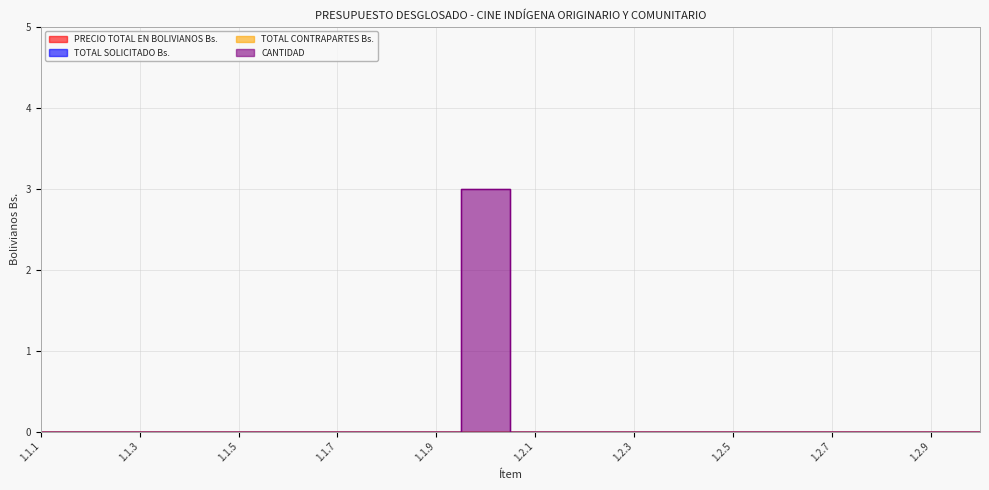

True or false: CANTIDAD and TOTAL CONTRAPARTES Bs. cross at least once.

False